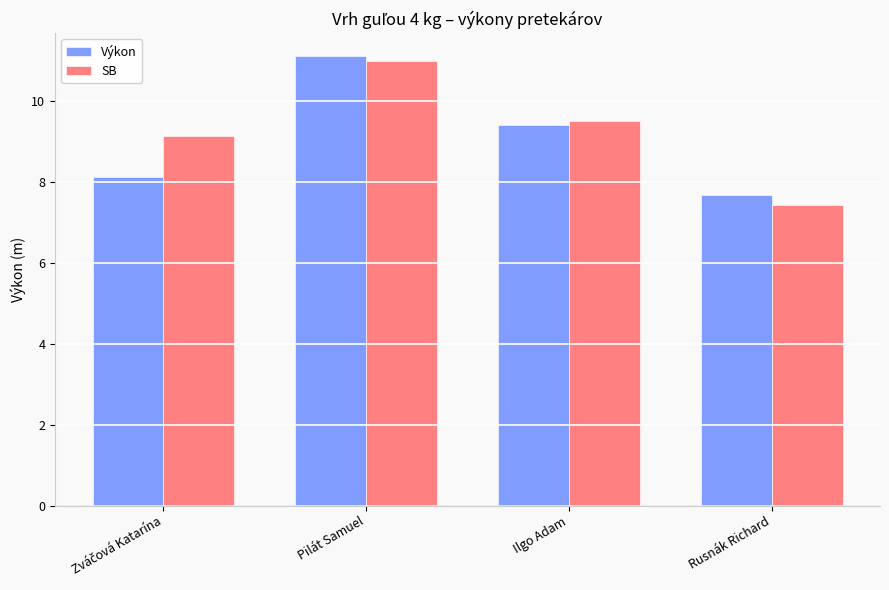

At which label does SB reach its minimum?

Rusnák Richard